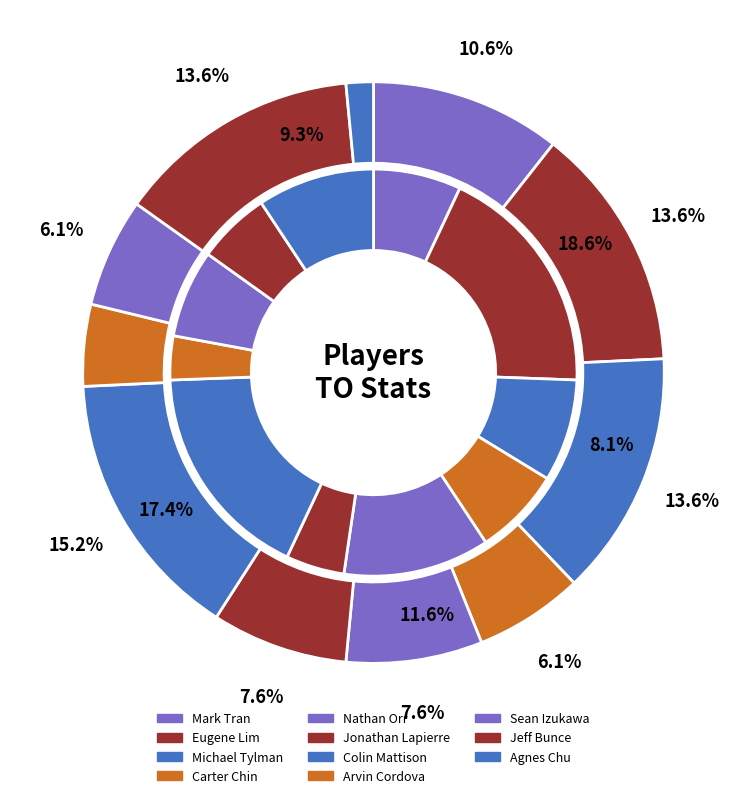

Combined, do 13 and 7 account for over 50%?

No